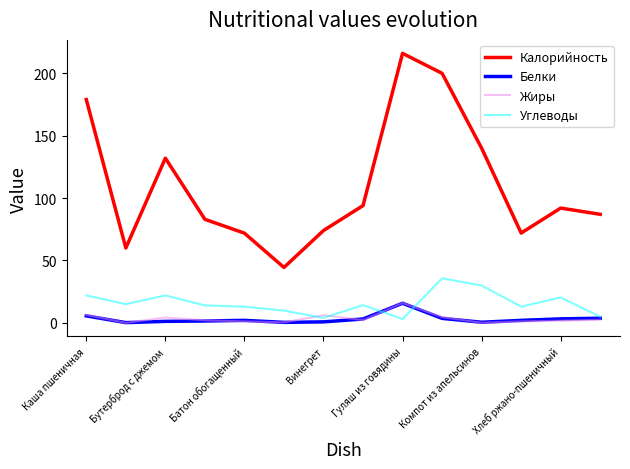

True or false: Углеводы and Калорийность cross at least once.

False